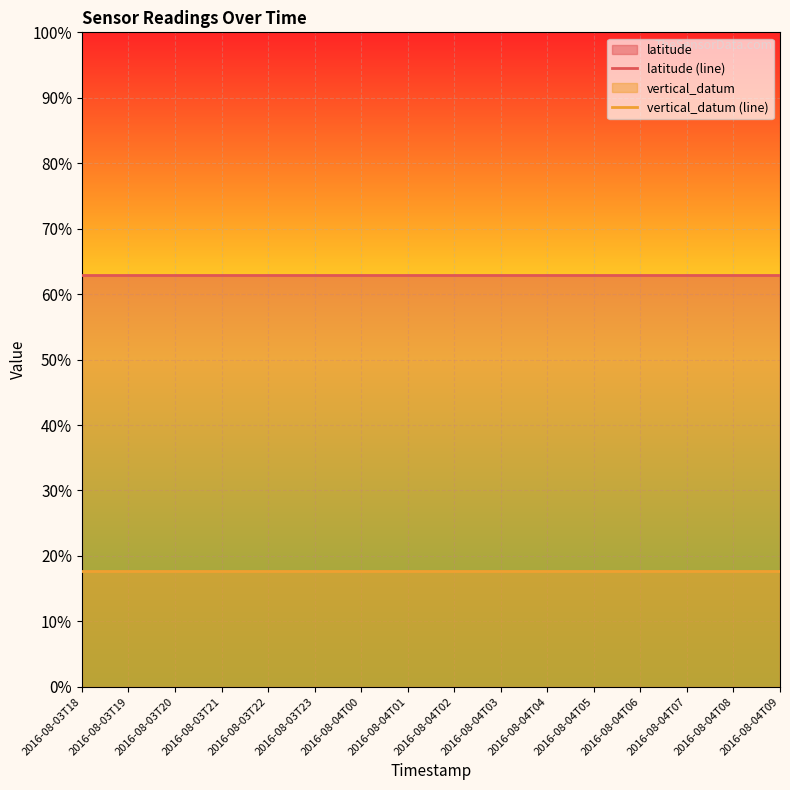

What is the spread (max minus min) of values at 2016-08-04T00?

45.3